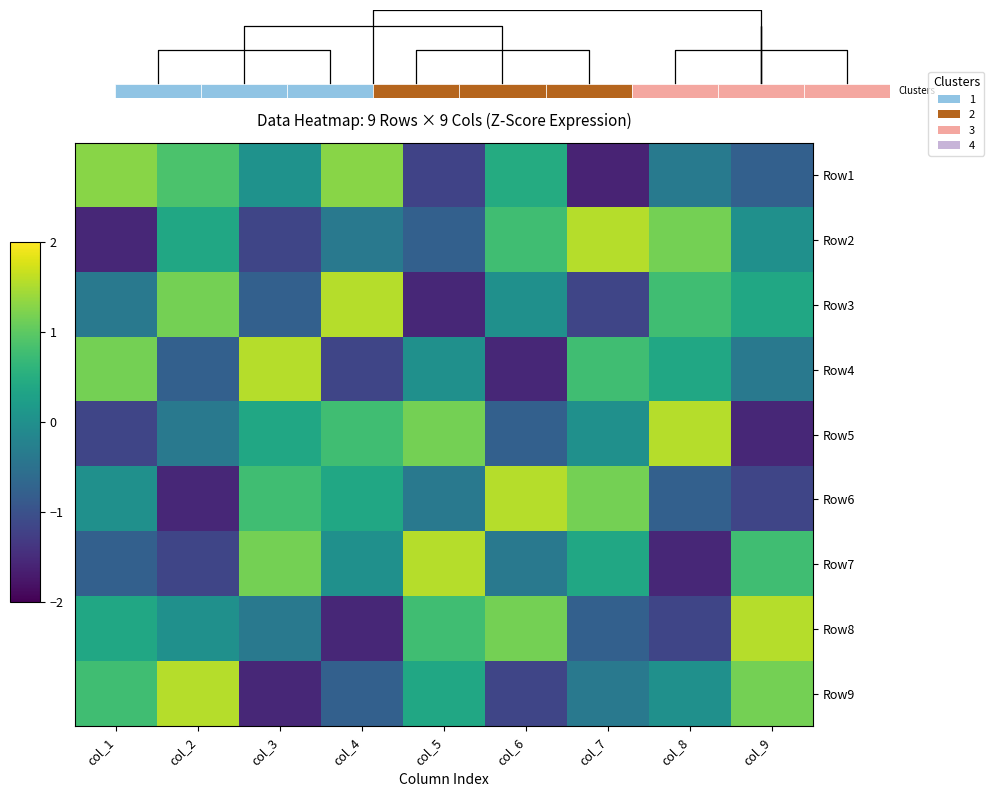

At how many categories does at least one series exceed 0?

9